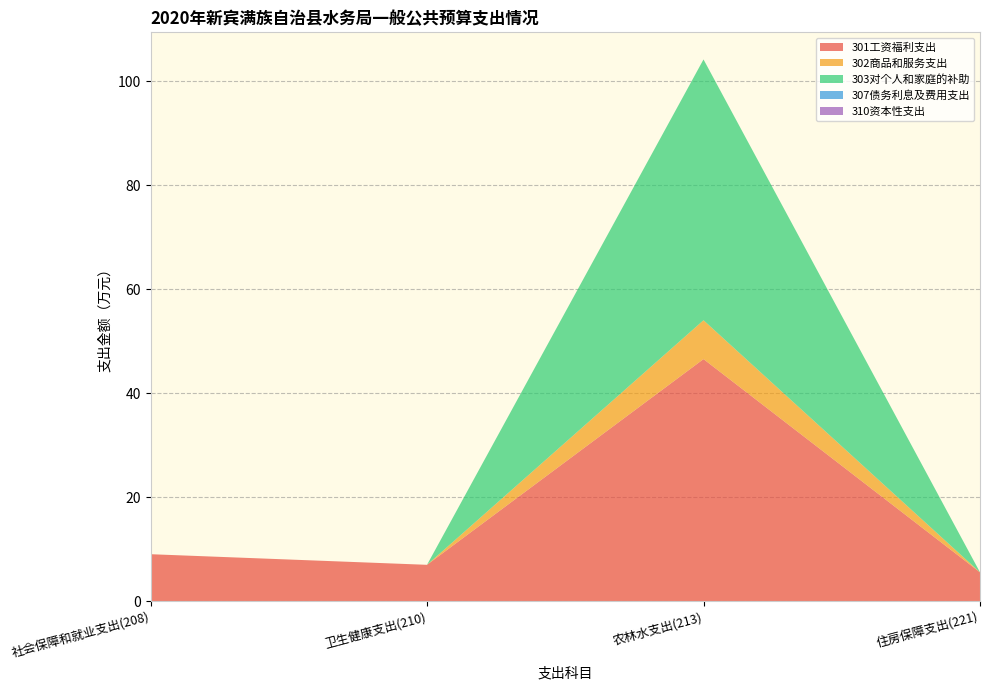

Reading left to right, list all the values displayed in this chart.

301工资福利支出: 9.1	7.0	46.6	5.6
302商品和服务支出: 0.0	0.0	7.5	0.0
303对个人和家庭的补助: 0.0	0.0	50.1	0.0
307债务利息及费用支出: 0.0	0.0	0.0	0.0
310资本性支出: 0.0	0.0	0.0	0.0